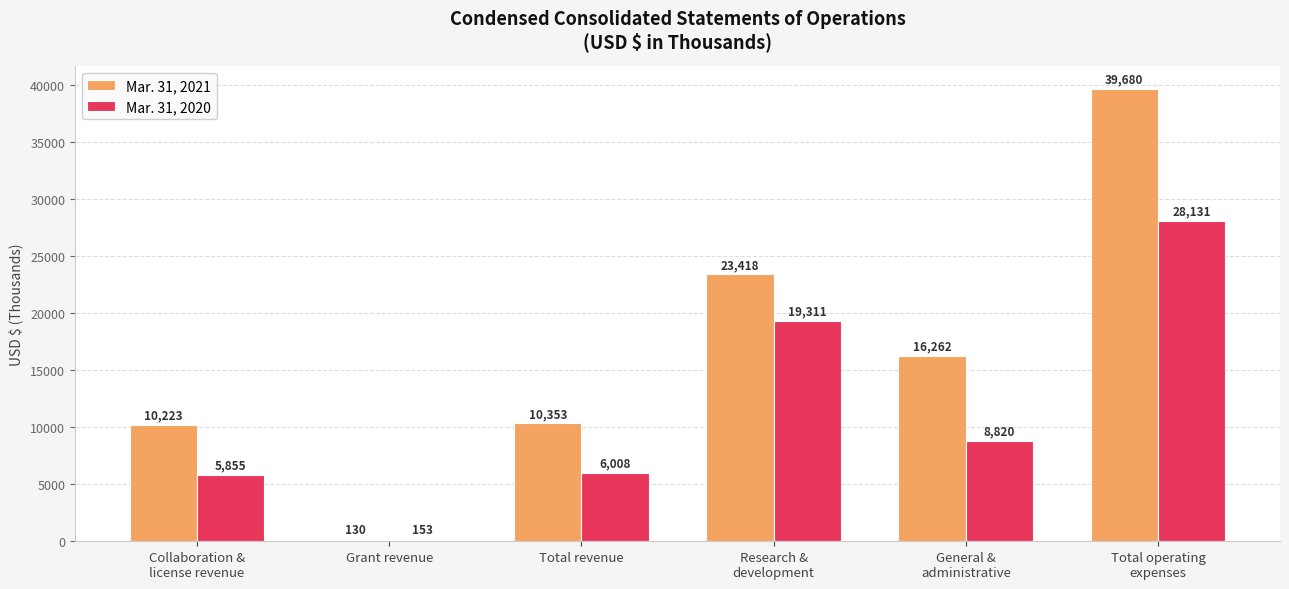

What is the label of the 2nd bar from the right?

General &
administrative